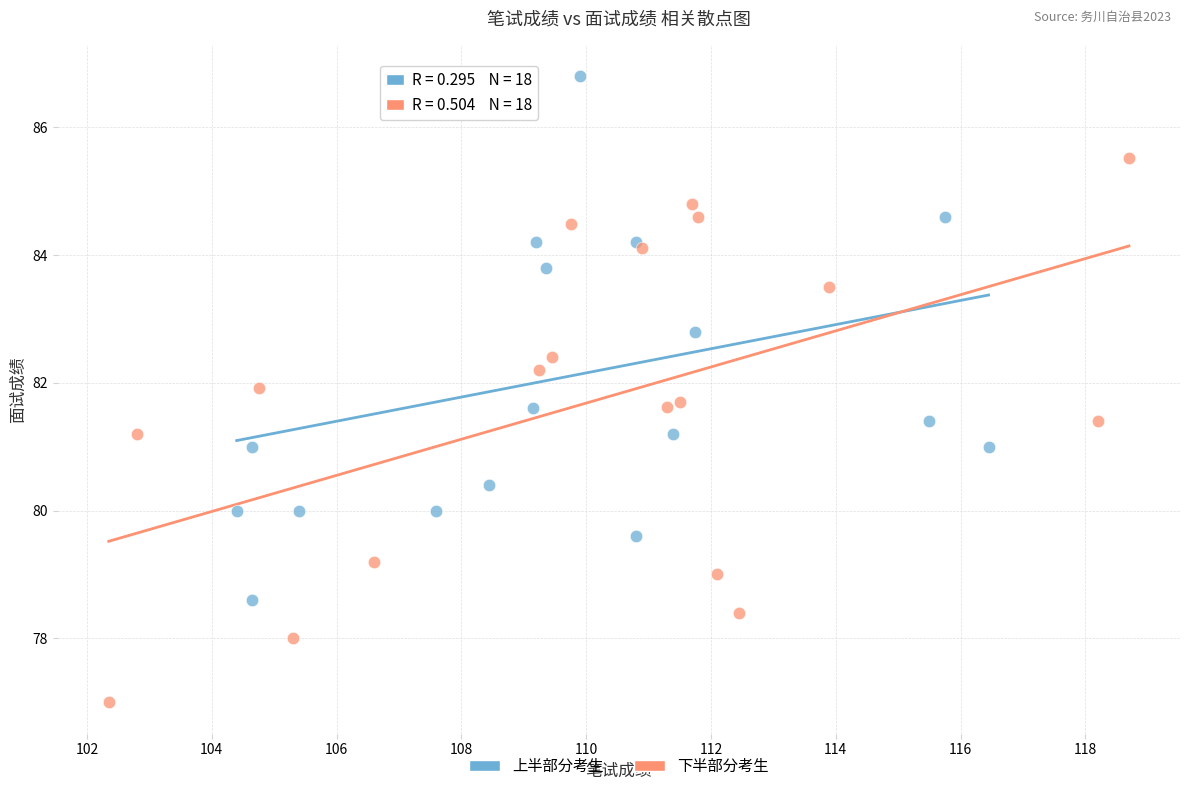

Which series reaches the minimum Y coordinate?

下半部分考生